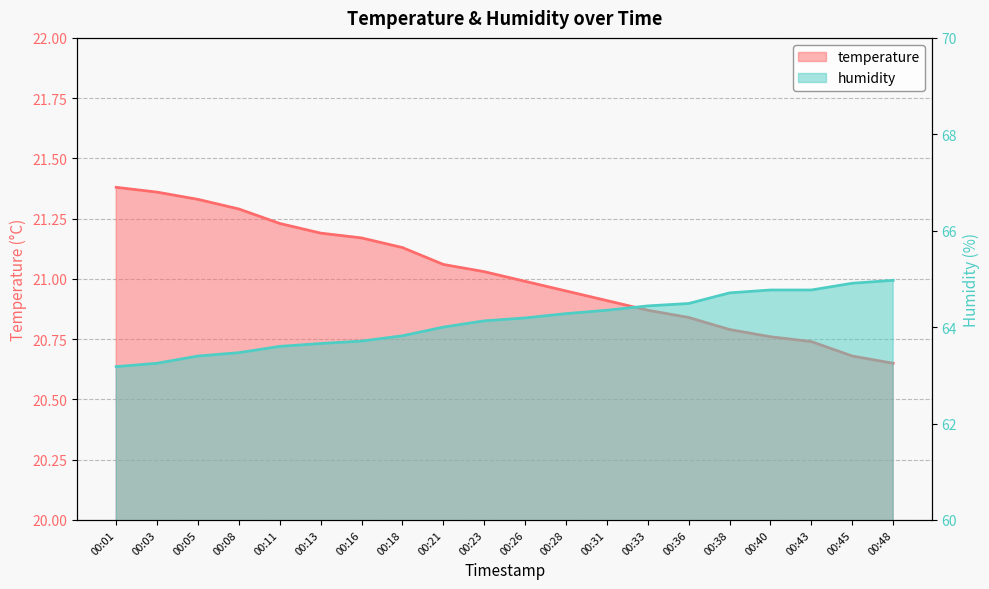

The value of temperature at 00:13 is 21.2. True or false?

True